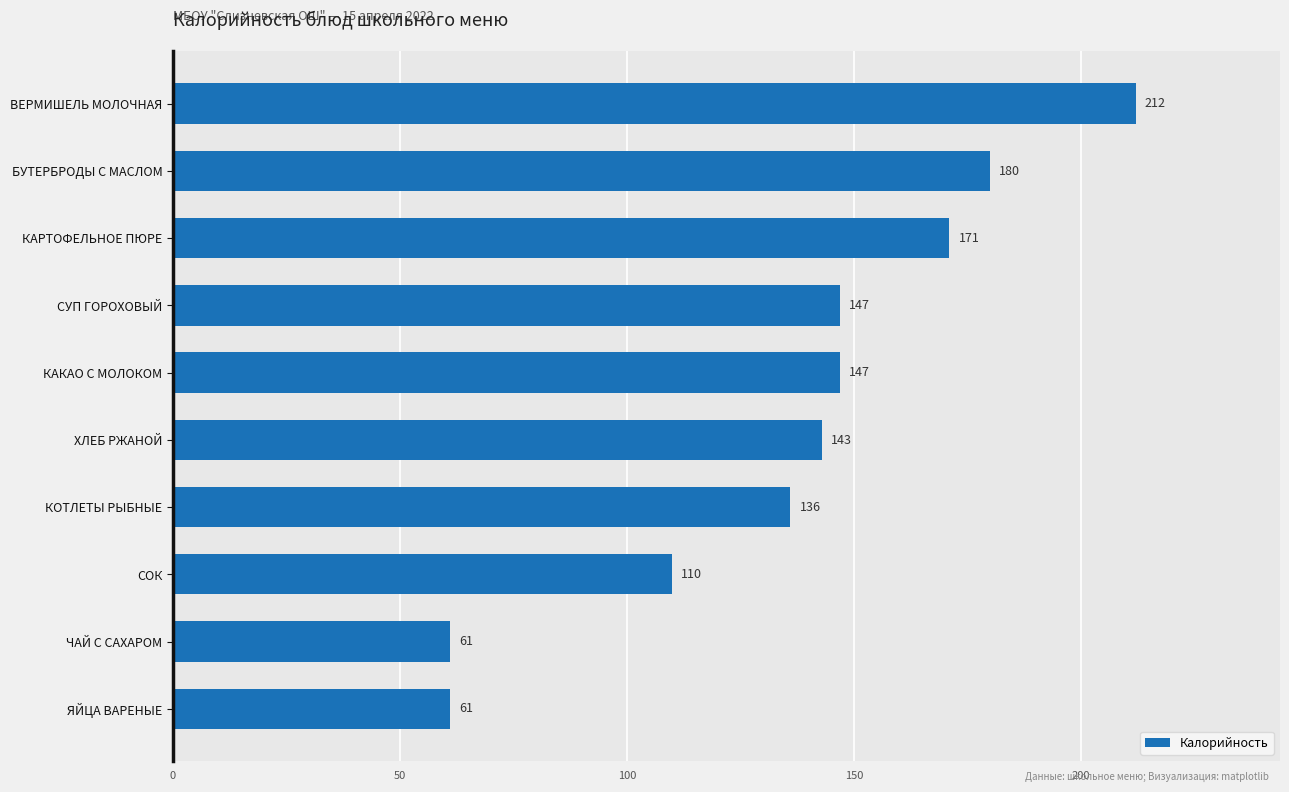

What is the smallest value displayed?

61